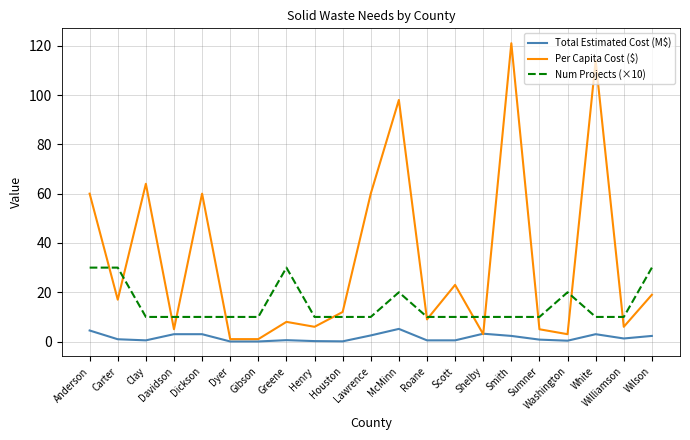

What position from the right is Shelby?

7